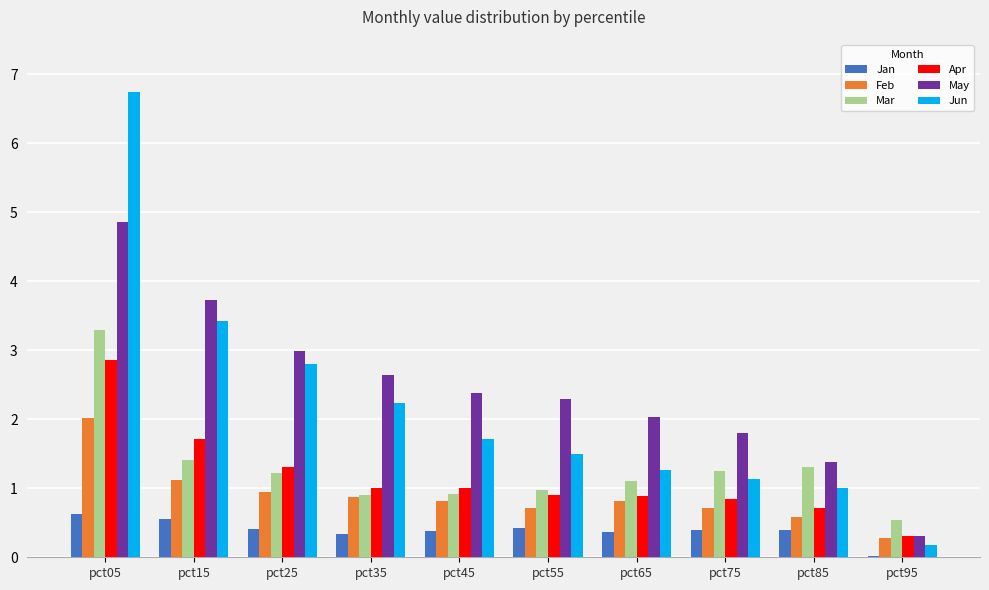

What value does the May series have at pct05?

4.9